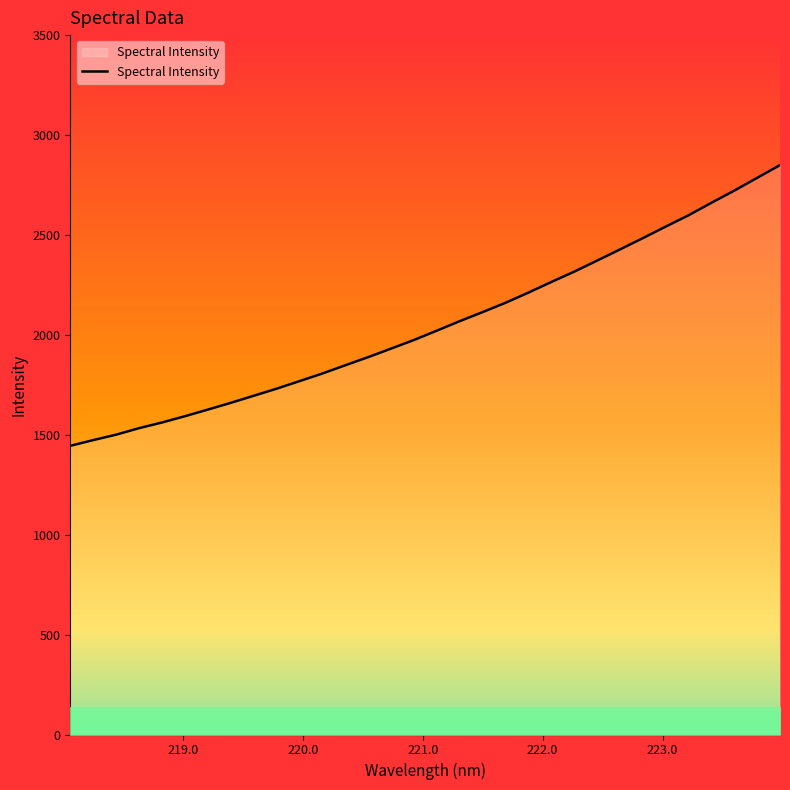

What is the maximum value shown in the chart?

2849.6